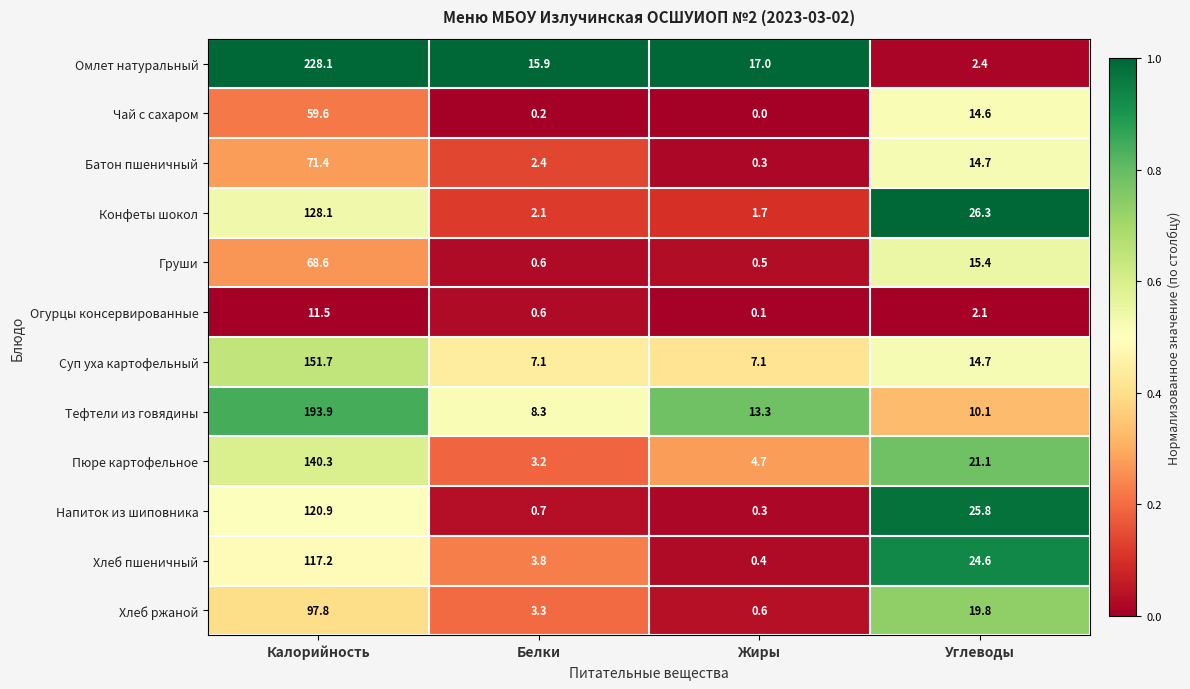

What is the maximum value shown in the chart?

228.1